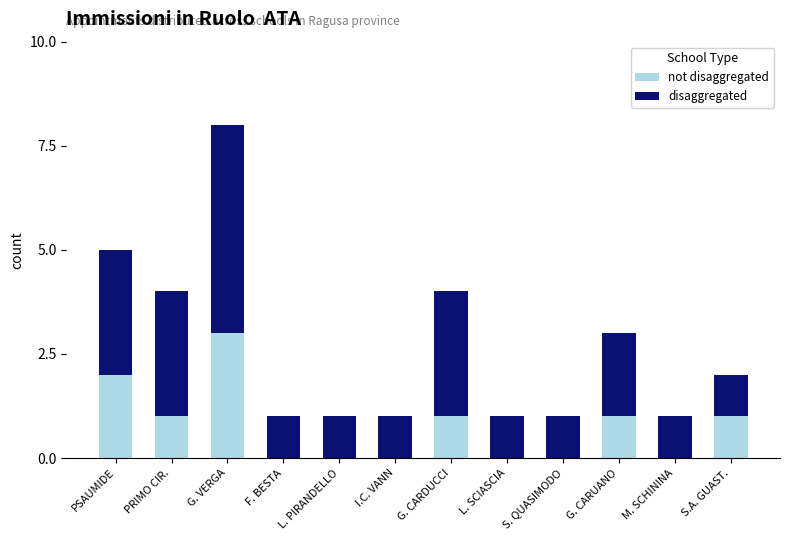

List the labels in order of disaggregated value, largest first.

G. VERGA, PSAUMIDE, PRIMO CIR., G. CARDUCCI, G. CARUANO, F. BESTA, L. PIRANDELLO, I.C. VANN, L. SCIASCIA, S. QUASIMODO, M. SCHININA, S.A. GUAST.